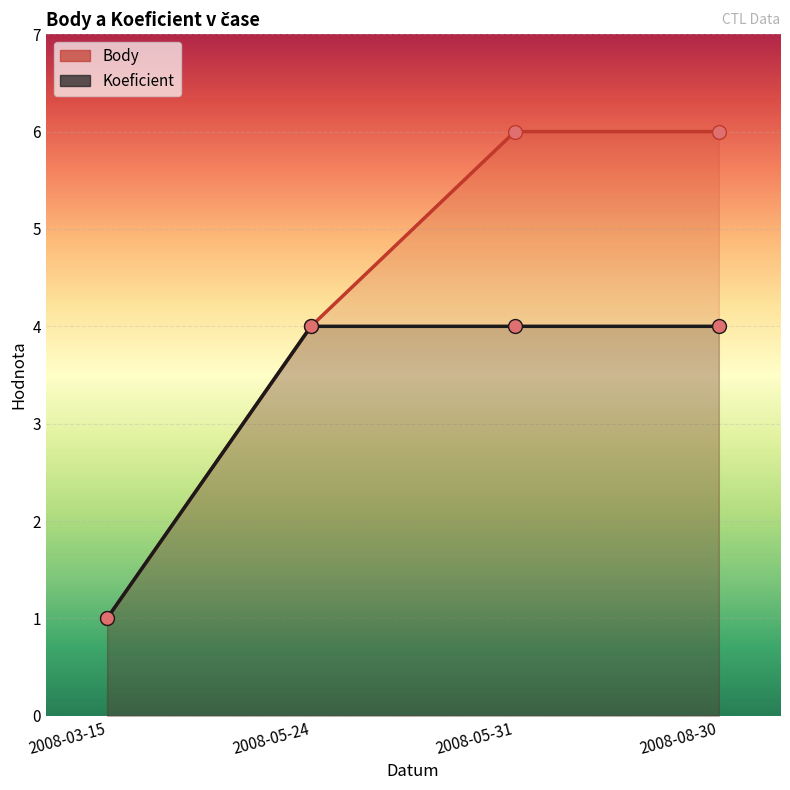

At which label is Koeficient closest to 2?

2008-03-15